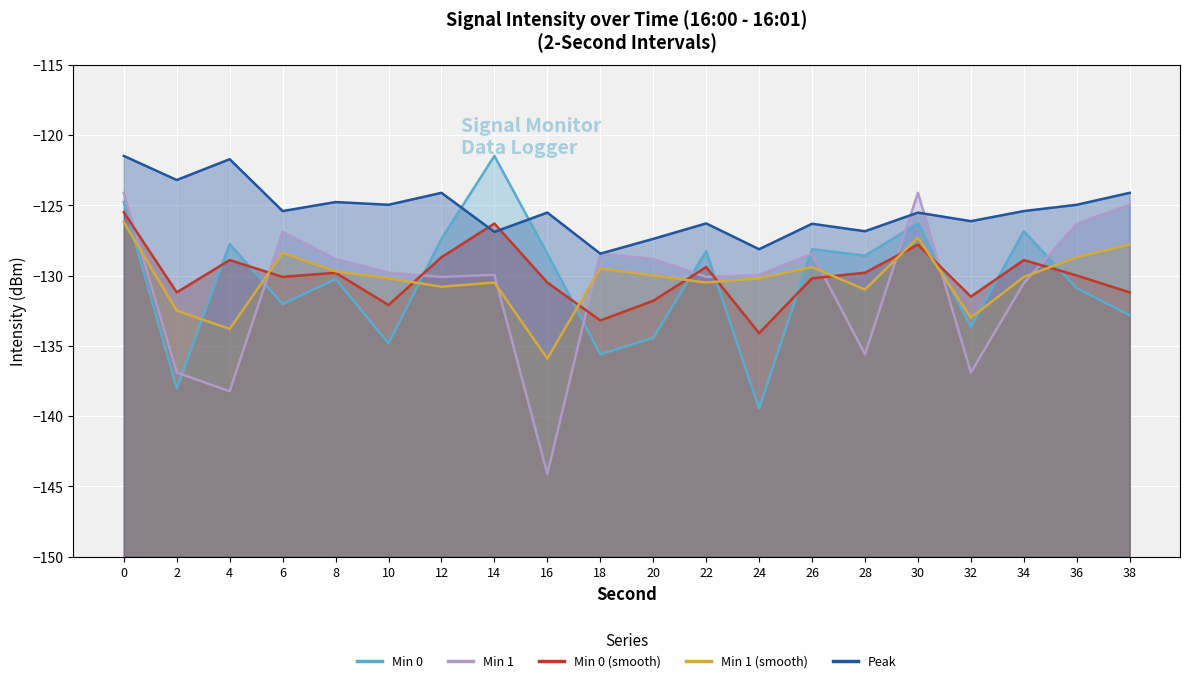

How many data points in Min 1 are above -129?

9